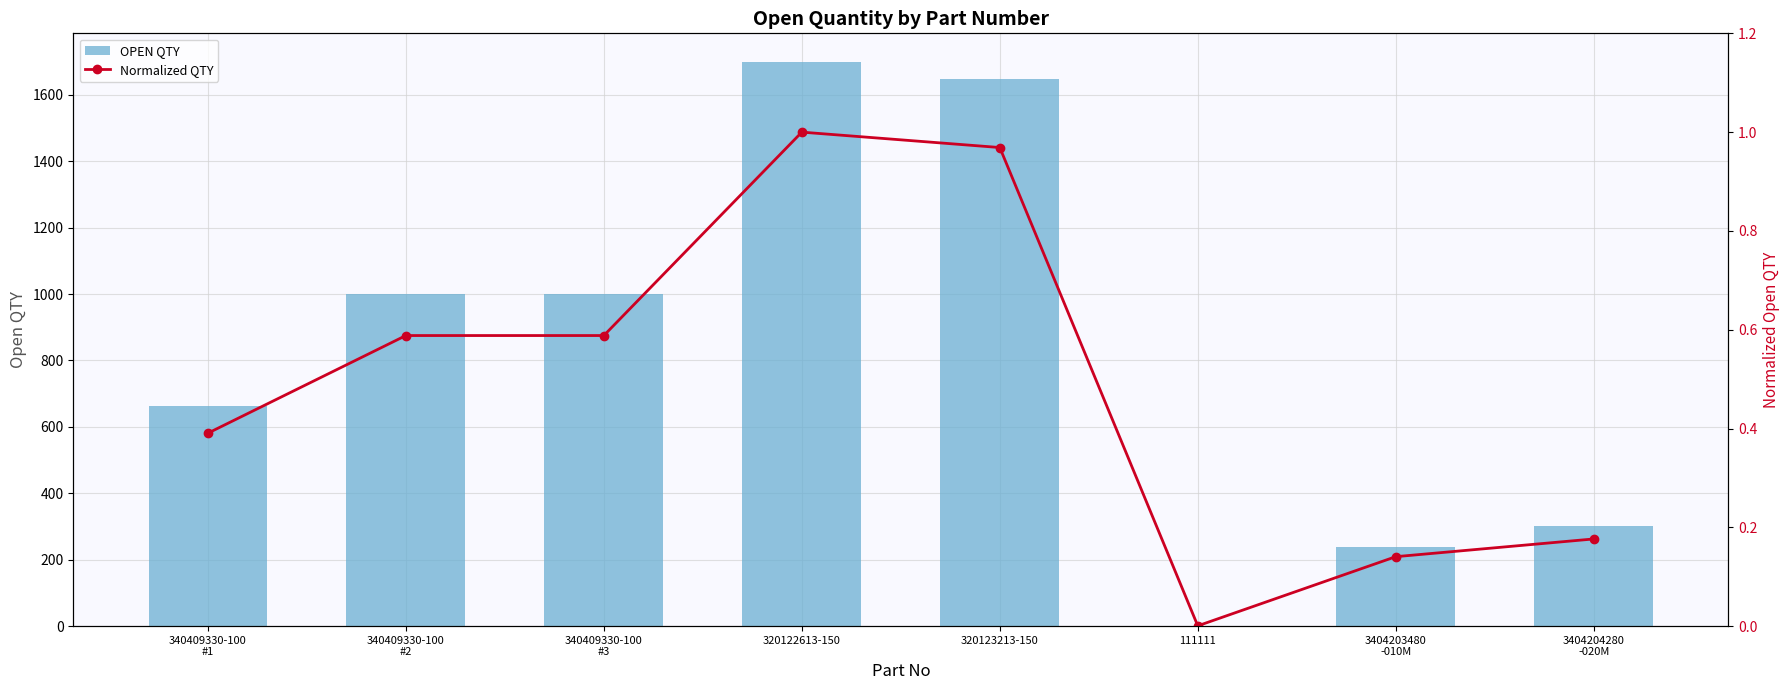

Is it true that Normalized QTY equals 0.8 at 340409330-100
#3?

False